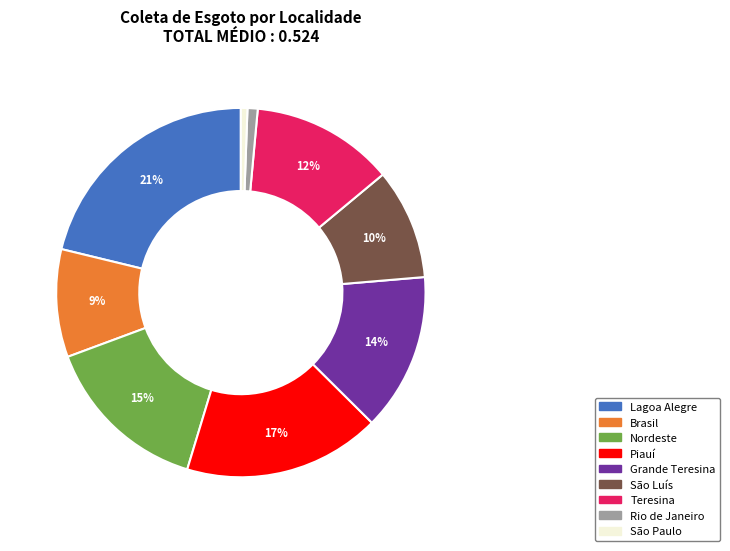

Which slice is the largest?

Lagoa Alegre